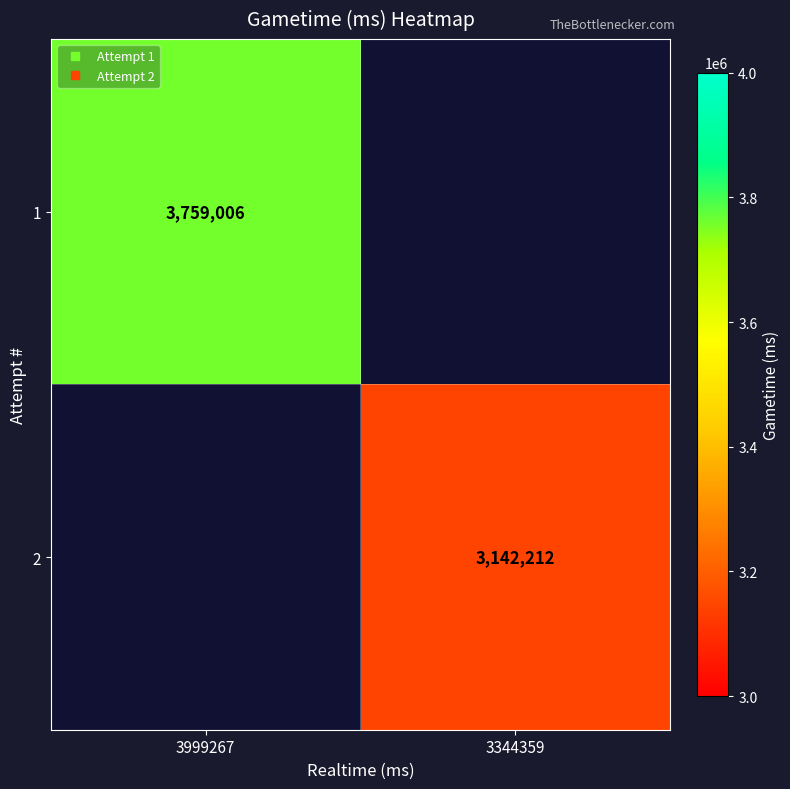

What is the approximate value of 2 at 3344359?

3142212.0